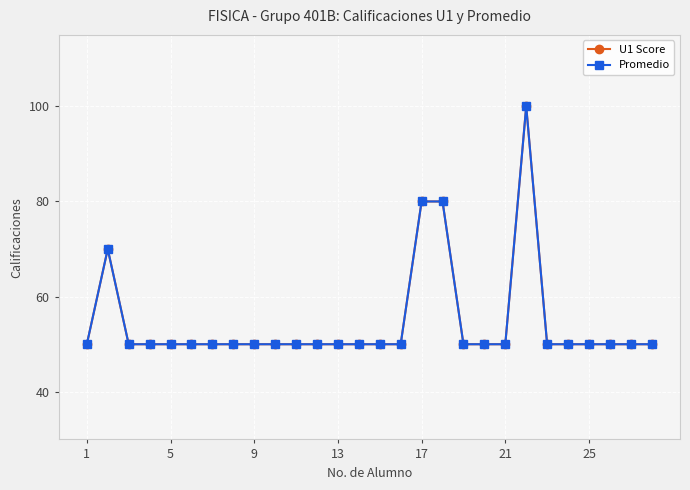

Rank the series by their maximum value, from highest to lowest.

U1 Score, Promedio